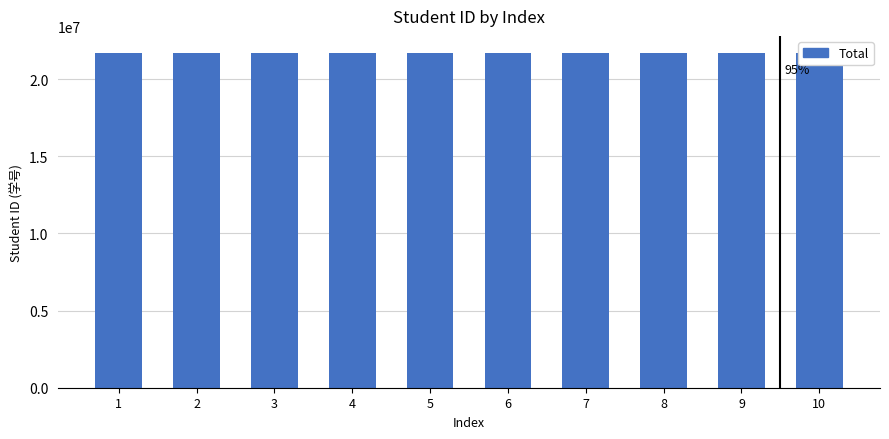

What is the value of the 7th bar from the left?

21726076